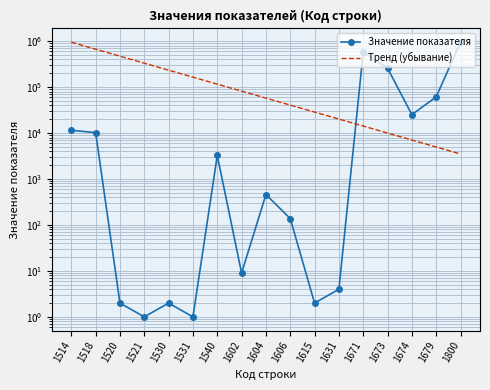

At which label does Тренд (убывание) reach its peak?

1514